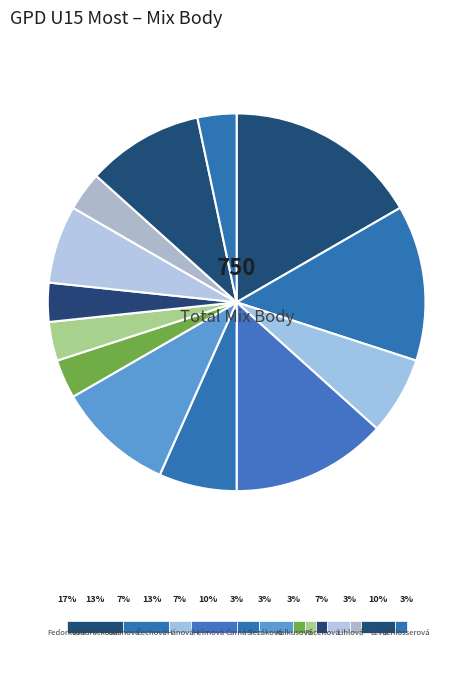

Which category has the smallest portion of the pie?

Čarná Karolína